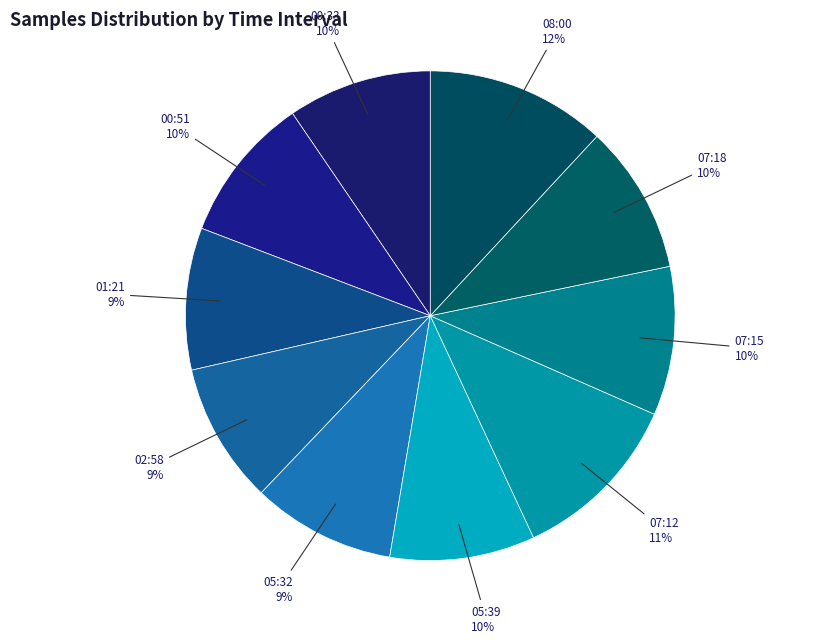

How many slices are in this pie chart?

10